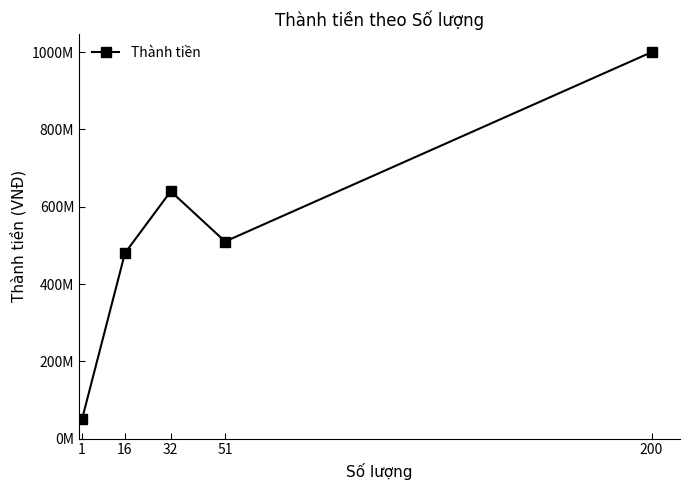

What is the change in value from 1 to 16?

+430000000